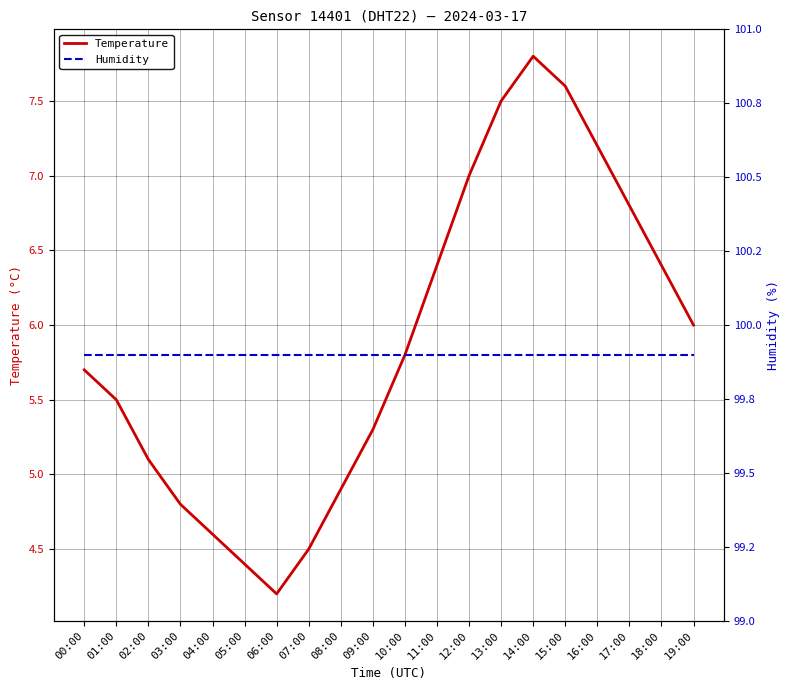

What is the total value across all series at 19:00?

105.9